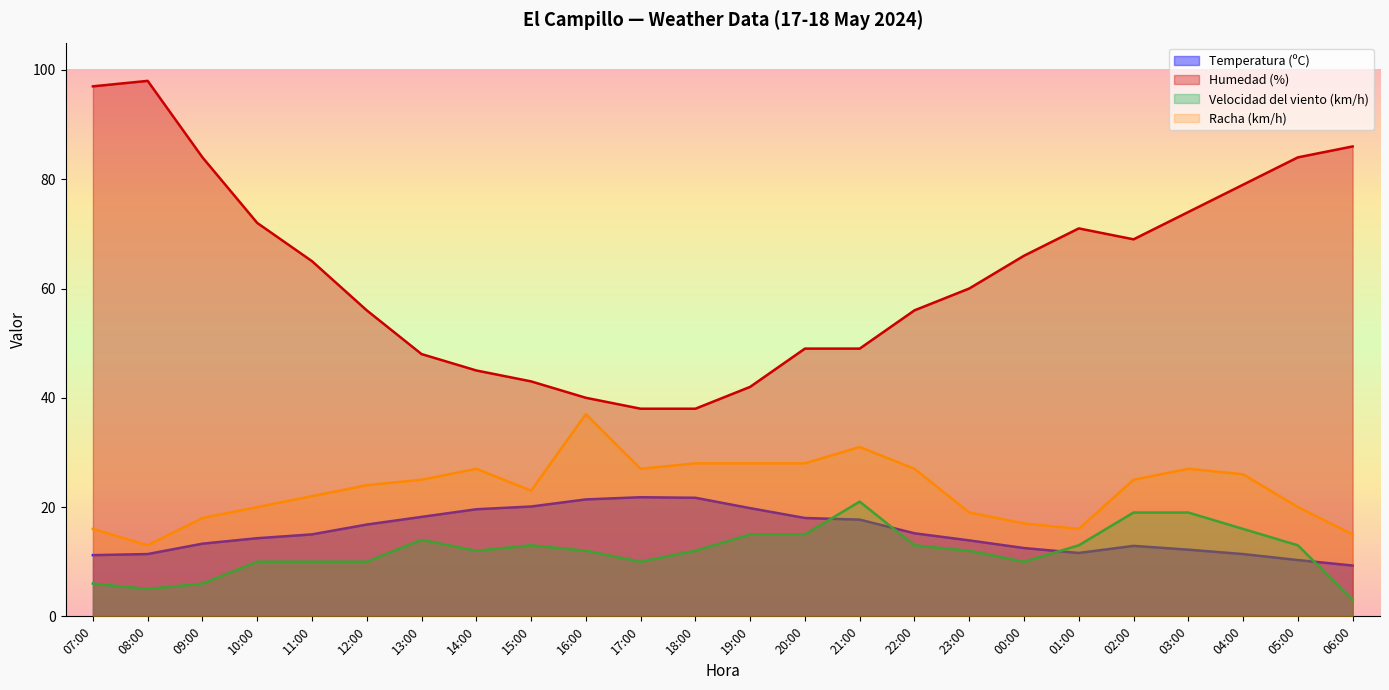

How many series are shown in this chart?

4